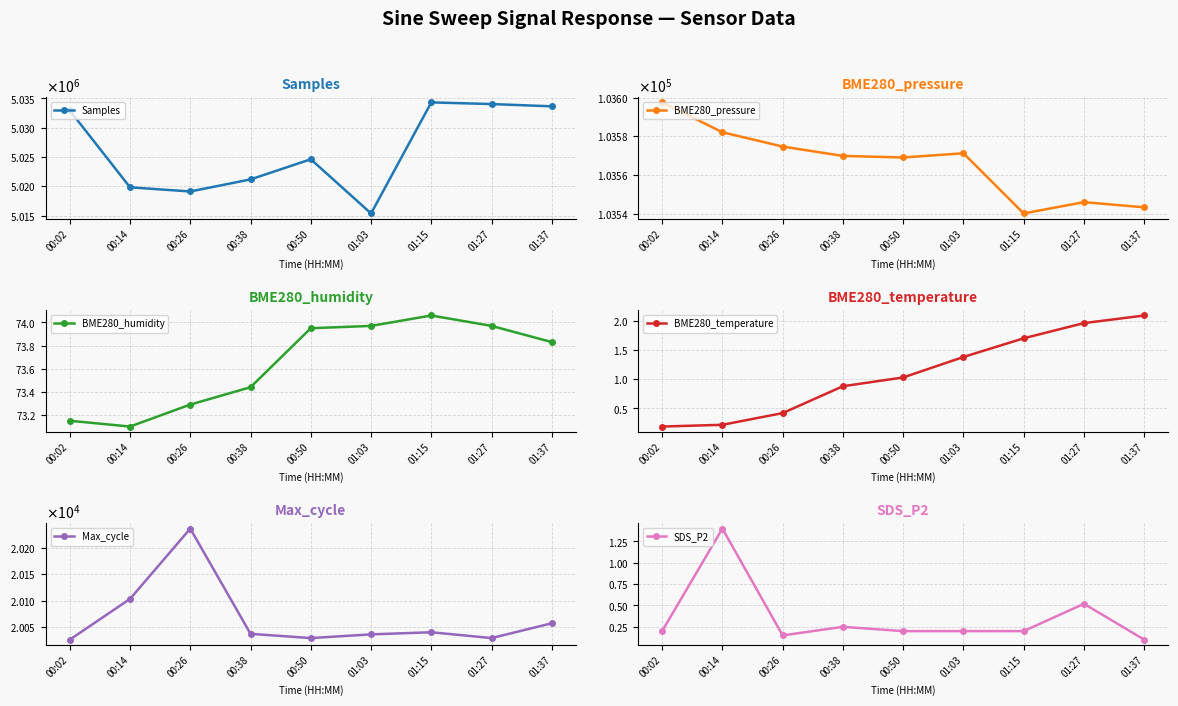

The BME280_pressure series shows 103582.1 at 00:14. True or false?

True